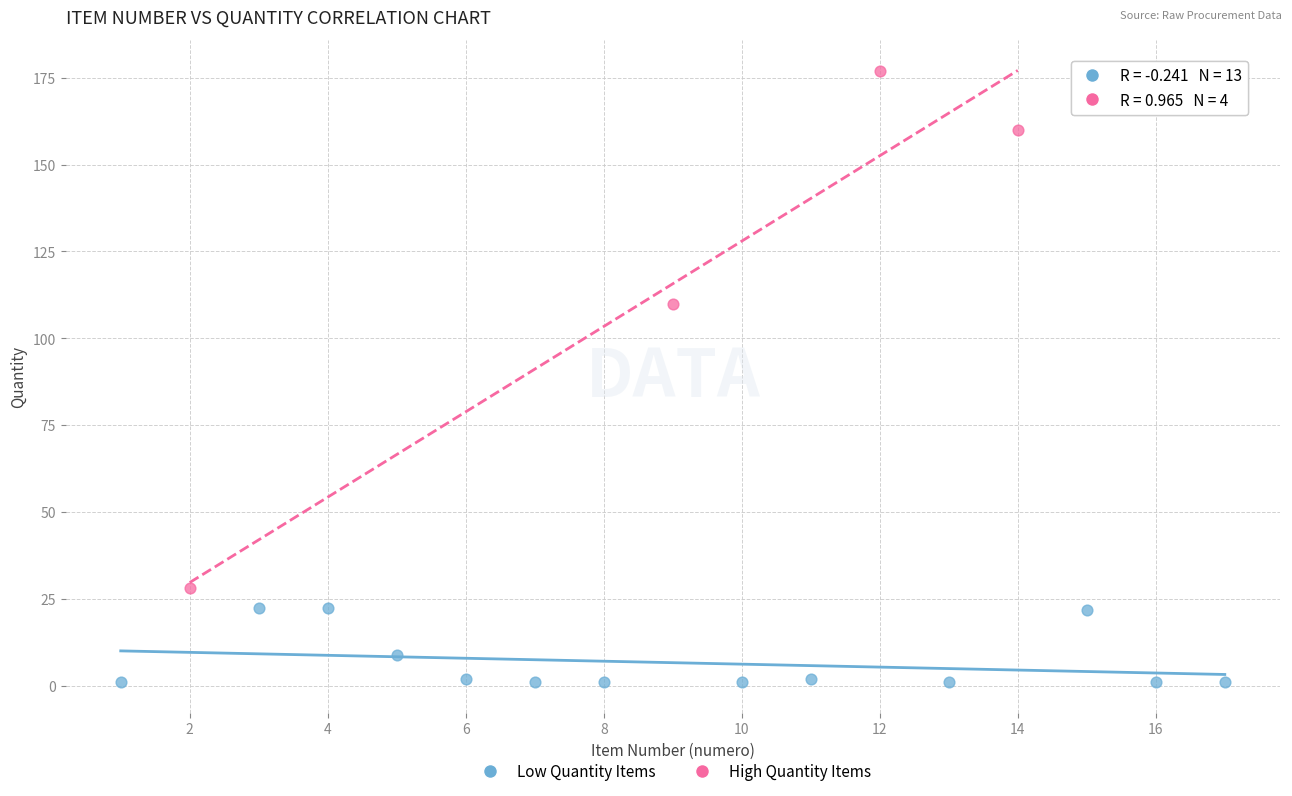

Which series reaches the minimum Y coordinate?

Low Quantity Items